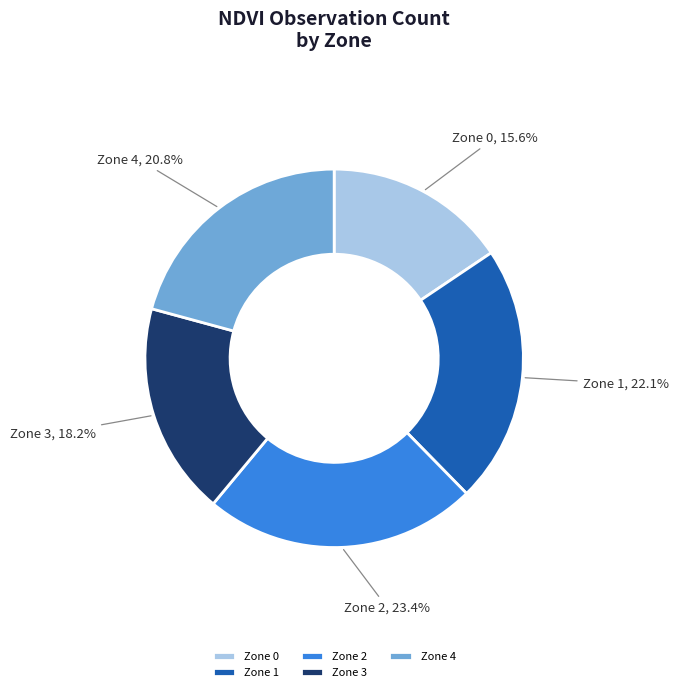

Rank the categories by value from highest to lowest.

Zone 2, Zone 1, Zone 4, Zone 3, Zone 0